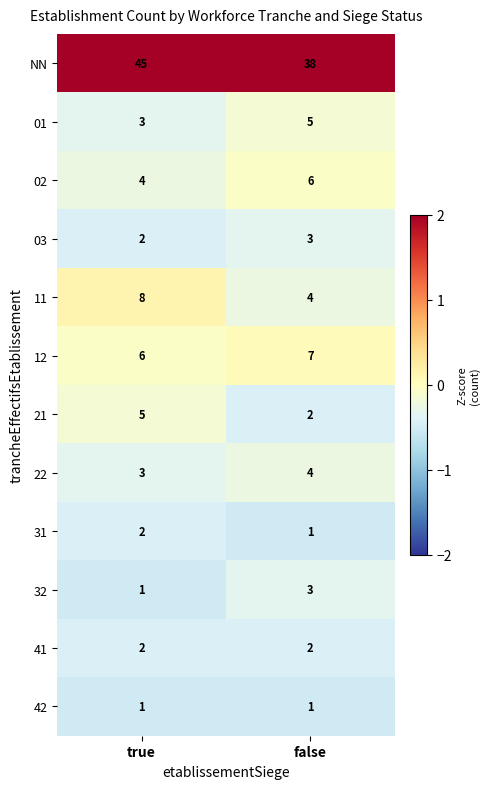

True or false: 31 has a value of 3 at true.

False